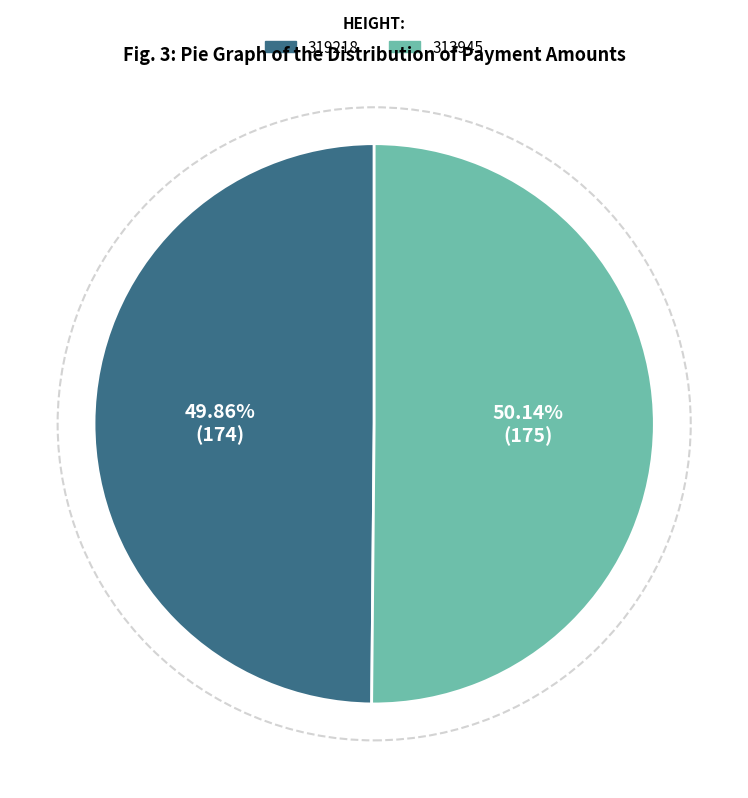

What percentage is the 319218 slice, to the nearest percent?

50%